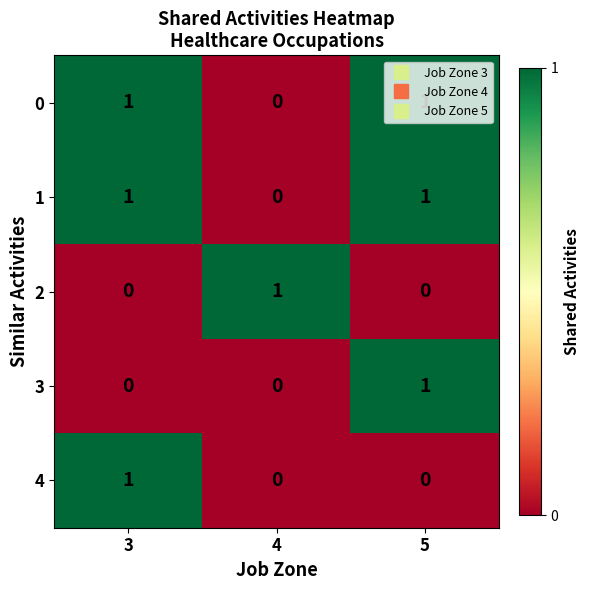

Which category has the highest value in the 4 series?

3